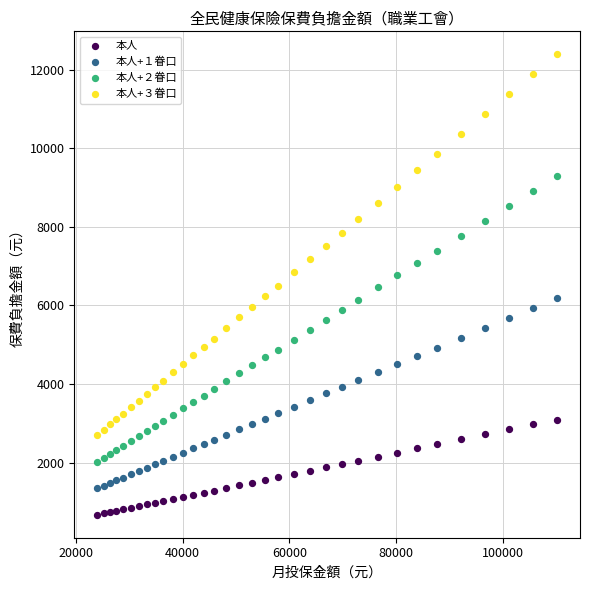

Which series has the largest Y range (max minus min)?

本人+３眷口